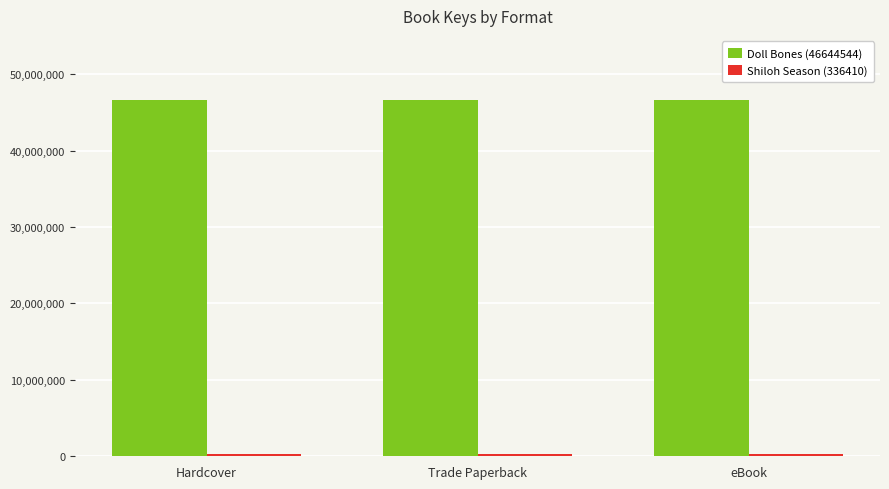

The value of Doll Bones (46644544) at Trade Paperback is 63694401. True or false?

False